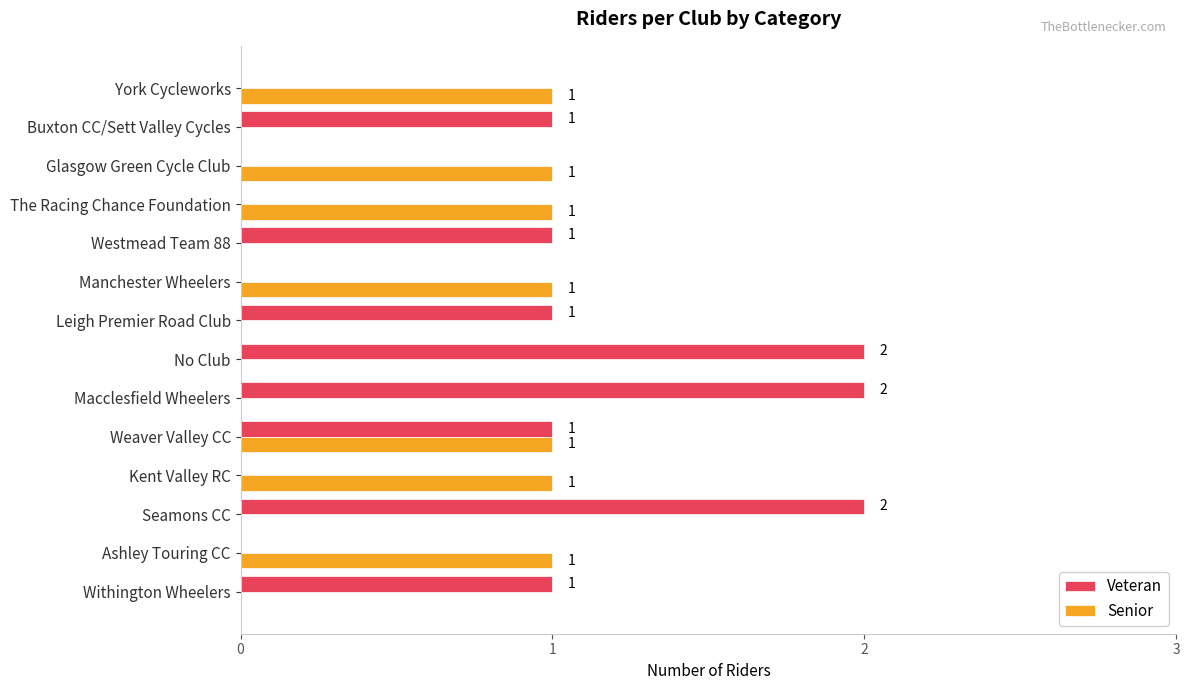

Which series has the largest total across all categories?

Veteran